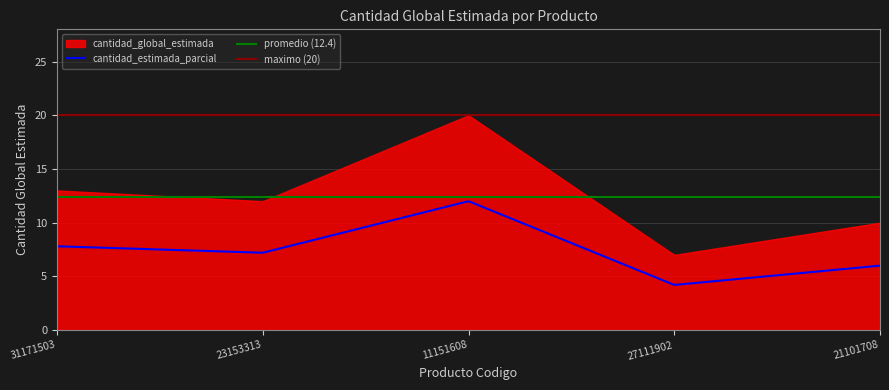

Reading left to right, list all the values displayed in this chart.

13	12	20	7	10